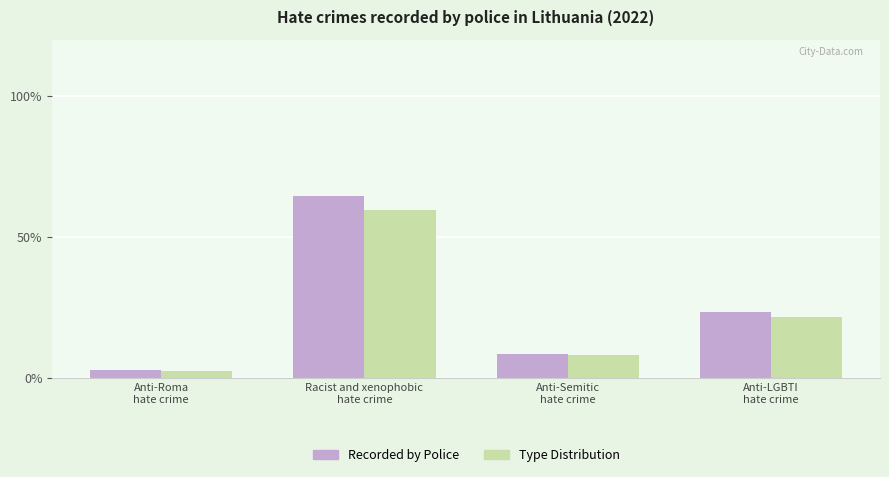

Count the number of data series in this chart.

2